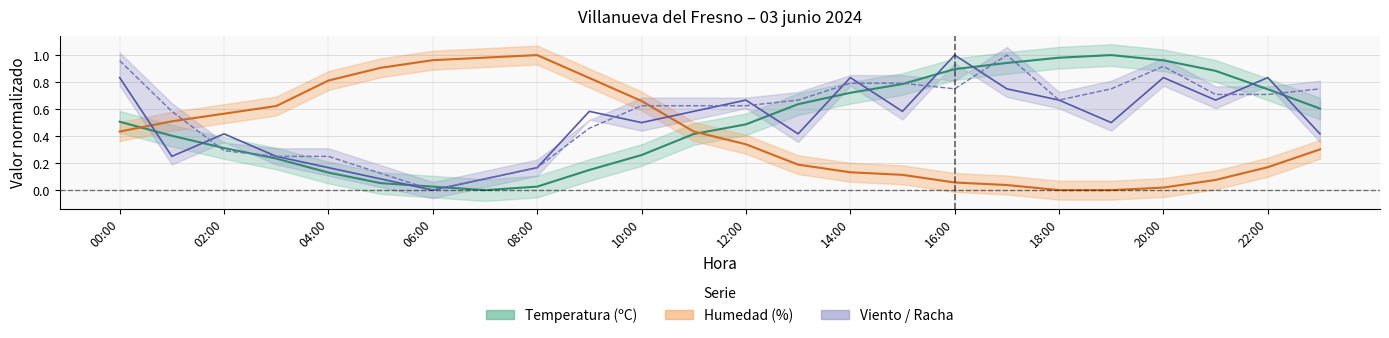

Reading left to right, extract all data points from this chart.

Temperatura (ºC): 0.5	0.4	0.3	0.2	0.1	0.1	0.0	0.0	0.0	0.1	0.3	0.4	0.5	0.6	0.7	0.8	0.9	0.9	1.0	1.0	1.0	0.9	0.7	0.6
Humedad (%): 0.4	0.5	0.6	0.6	0.8	0.9	1.0	1.0	1.0	0.8	0.7	0.4	0.3	0.2	0.1	0.1	0.1	0.0	0.0	0.0	0.0	0.1	0.2	0.3
Velocidad del viento (km/h): 0.8	0.2	0.4	0.2	0.2	0.1	0.0	0.1	0.2	0.6	0.5	0.6	0.7	0.4	0.8	0.6	1.0	0.8	0.7	0.5	0.8	0.7	0.8	0.4
Racha (km/h): 1.0	0.6	0.3	0.2	0.2	0.1	0.0	0.1	0.2	0.5	0.6	0.6	0.6	0.7	0.8	0.8	0.8	1.0	0.7	0.8	0.9	0.7	0.7	0.8